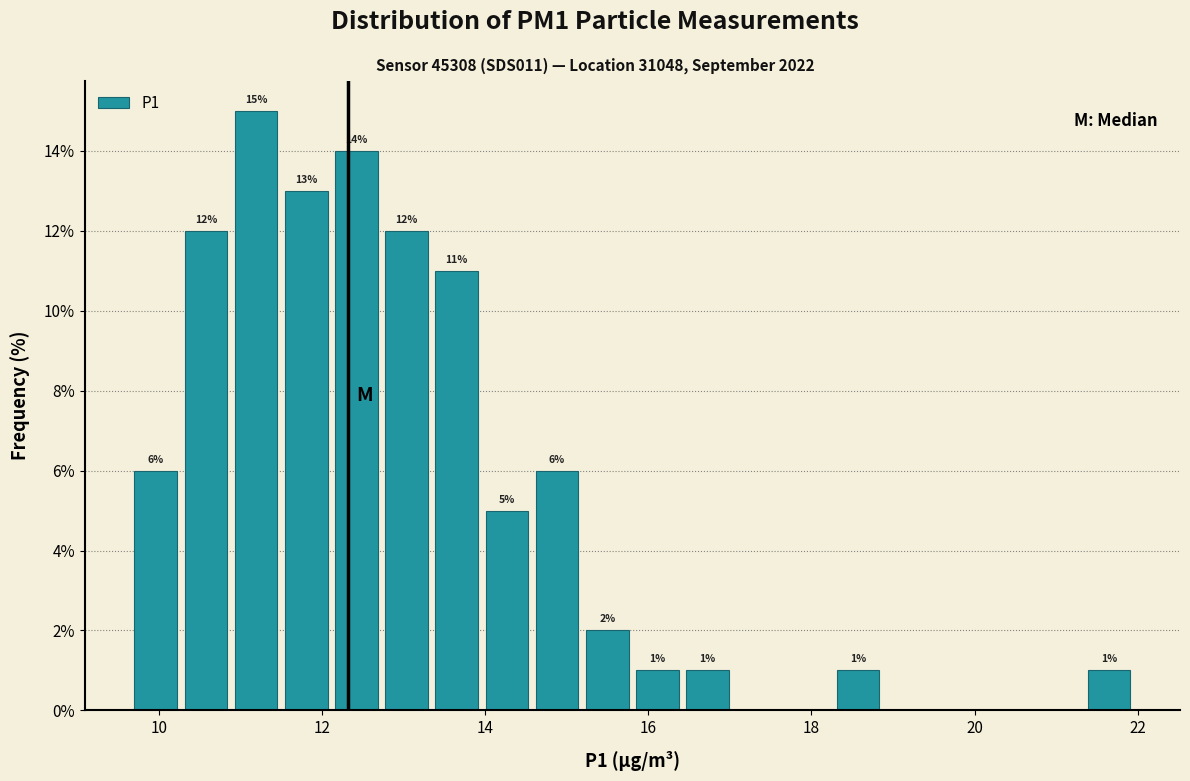

Around what value on the x-axis is the tallest bar? Give the approximate position of its centre, as read against the axis.

11.2